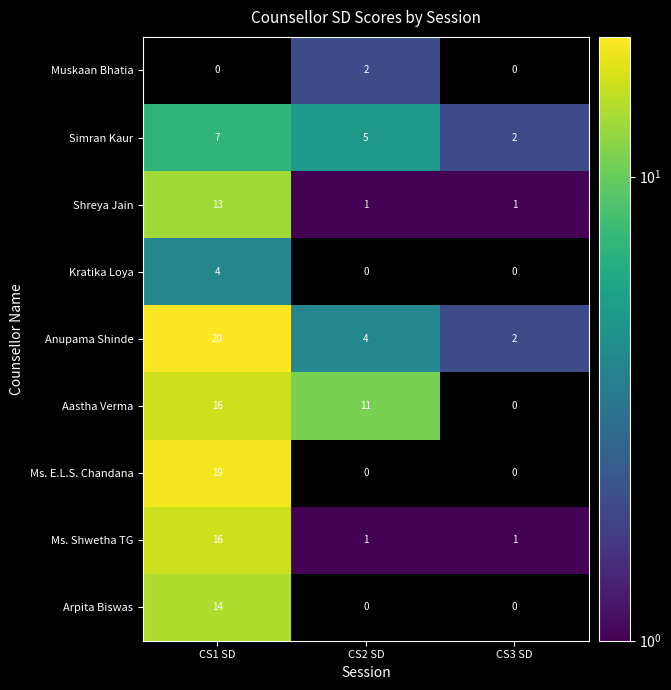

What is the sum of the Shreya Jain values at CS1 SD and CS3 SD?

14